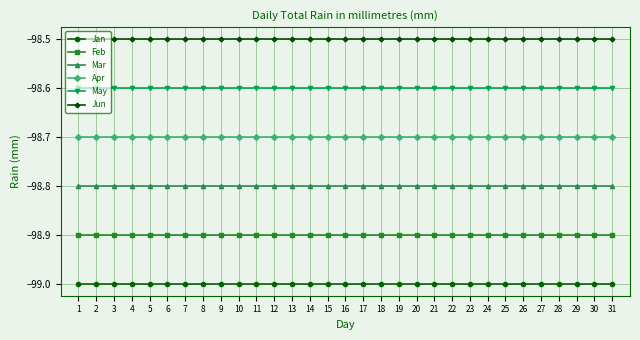

Reading right to left, list all the values displayed in this chart.

Jan: 31=-99.0	30=-99.0	29=-99.0	28=-99.0	27=-99.0	26=-99.0	25=-99.0	24=-99.0	23=-99.0	22=-99.0	21=-99.0	20=-99.0	19=-99.0	18=-99.0	17=-99.0	16=-99.0	15=-99.0	14=-99.0	13=-99.0	12=-99.0	11=-99.0	10=-99.0	9=-99.0	8=-99.0	7=-99.0	6=-99.0	5=-99.0	4=-99.0	3=-99.0	2=-99.0	1=-99.0
Feb: 31=-98.9	30=-98.9	29=-98.9	28=-98.9	27=-98.9	26=-98.9	25=-98.9	24=-98.9	23=-98.9	22=-98.9	21=-98.9	20=-98.9	19=-98.9	18=-98.9	17=-98.9	16=-98.9	15=-98.9	14=-98.9	13=-98.9	12=-98.9	11=-98.9	10=-98.9	9=-98.9	8=-98.9	7=-98.9	6=-98.9	5=-98.9	4=-98.9	3=-98.9	2=-98.9	1=-98.9
Mar: 31=-98.8	30=-98.8	29=-98.8	28=-98.8	27=-98.8	26=-98.8	25=-98.8	24=-98.8	23=-98.8	22=-98.8	21=-98.8	20=-98.8	19=-98.8	18=-98.8	17=-98.8	16=-98.8	15=-98.8	14=-98.8	13=-98.8	12=-98.8	11=-98.8	10=-98.8	9=-98.8	8=-98.8	7=-98.8	6=-98.8	5=-98.8	4=-98.8	3=-98.8	2=-98.8	1=-98.8
Apr: 31=-98.7	30=-98.7	29=-98.7	28=-98.7	27=-98.7	26=-98.7	25=-98.7	24=-98.7	23=-98.7	22=-98.7	21=-98.7	20=-98.7	19=-98.7	18=-98.7	17=-98.7	16=-98.7	15=-98.7	14=-98.7	13=-98.7	12=-98.7	11=-98.7	10=-98.7	9=-98.7	8=-98.7	7=-98.7	6=-98.7	5=-98.7	4=-98.7	3=-98.7	2=-98.7	1=-98.7
May: 31=-98.6	30=-98.6	29=-98.6	28=-98.6	27=-98.6	26=-98.6	25=-98.6	24=-98.6	23=-98.6	22=-98.6	21=-98.6	20=-98.6	19=-98.6	18=-98.6	17=-98.6	16=-98.6	15=-98.6	14=-98.6	13=-98.6	12=-98.6	11=-98.6	10=-98.6	9=-98.6	8=-98.6	7=-98.6	6=-98.6	5=-98.6	4=-98.6	3=-98.6	2=-98.6	1=-98.6
Jun: 31=-98.5	30=-98.5	29=-98.5	28=-98.5	27=-98.5	26=-98.5	25=-98.5	24=-98.5	23=-98.5	22=-98.5	21=-98.5	20=-98.5	19=-98.5	18=-98.5	17=-98.5	16=-98.5	15=-98.5	14=-98.5	13=-98.5	12=-98.5	11=-98.5	10=-98.5	9=-98.5	8=-98.5	7=-98.5	6=-98.5	5=-98.5	4=-98.5	3=-98.5	2=-98.5	1=-98.5